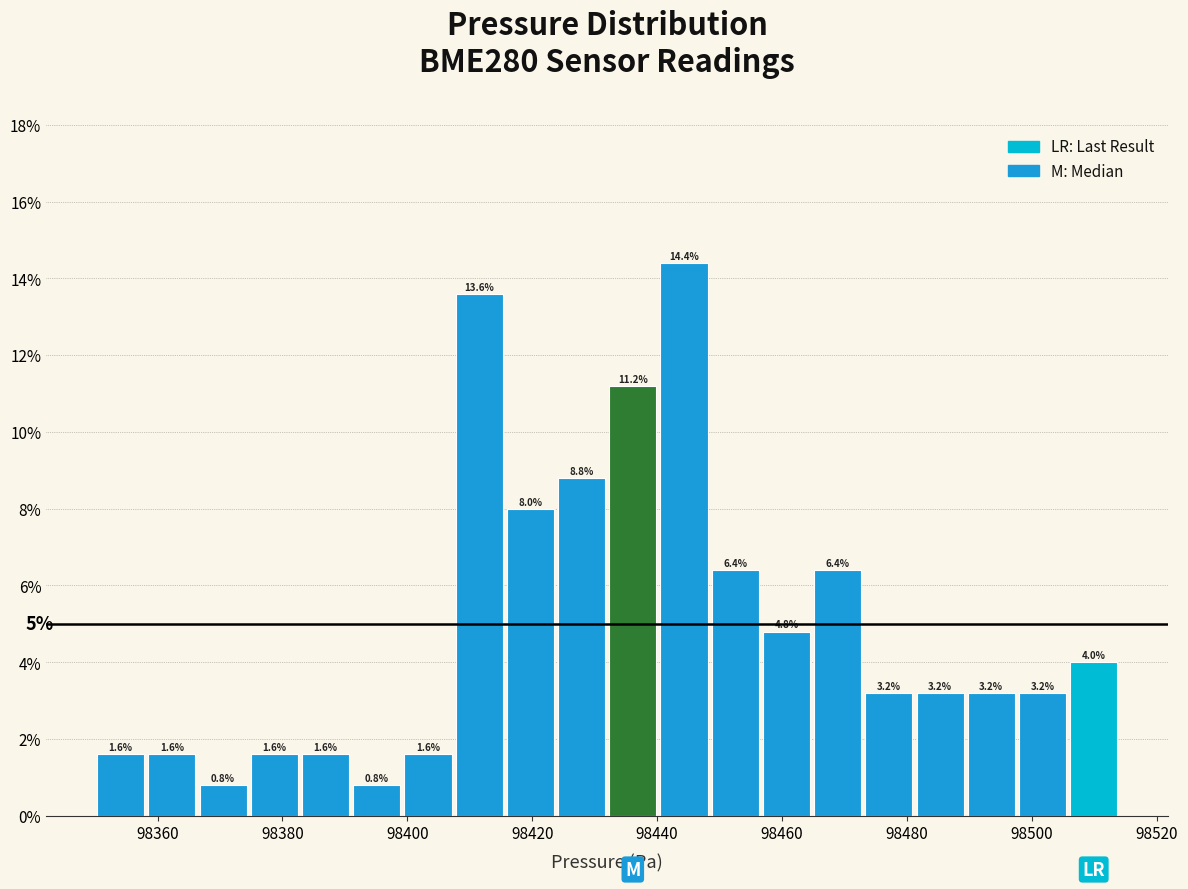

What is the height of the bar covering 98505.8 to 98514.0 on the x-axis? The bar edges are not printed on the chart, so give them approximately, as read against the axis.

4.0